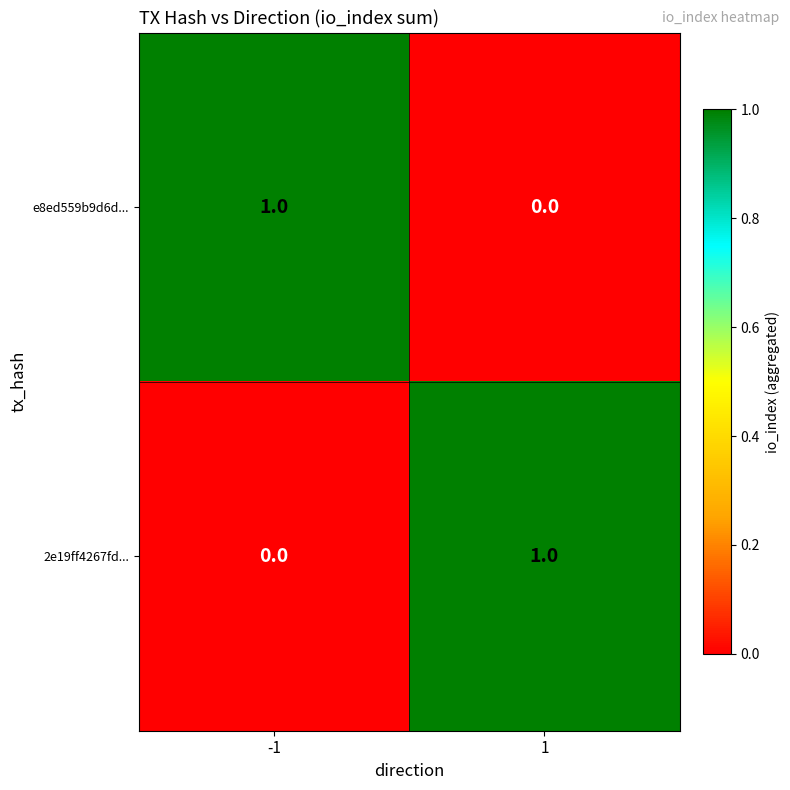

Reading left to right, list all the values displayed in this chart.

e8ed559b9d6d...: 1	0
2e19ff4267fd...: 0	1